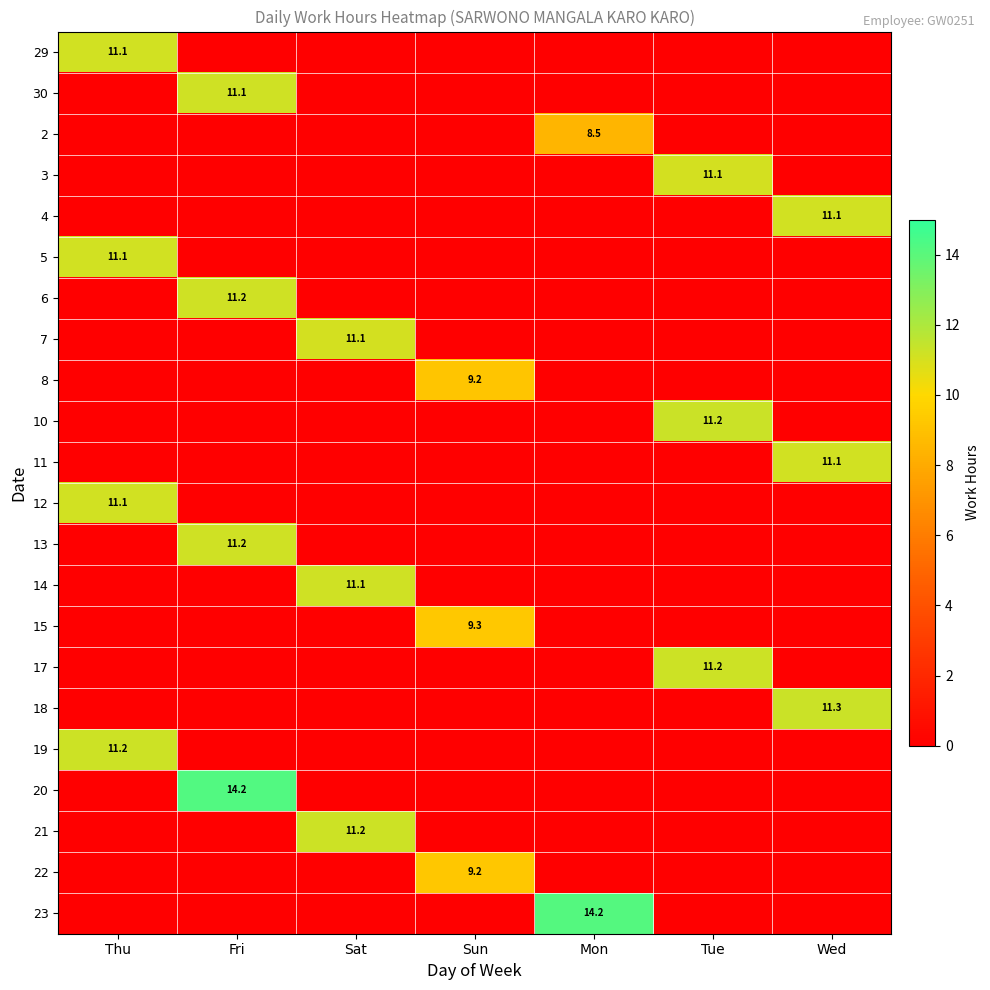

Is it true that 8 equals 6.2 at Sun?

False